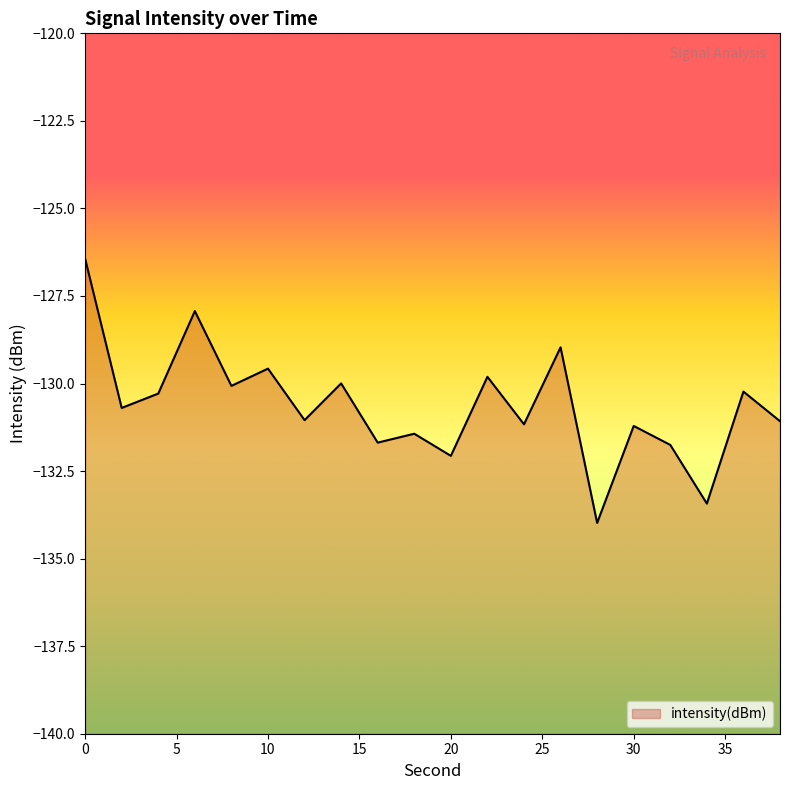

Which label corresponds to the smallest value in the chart?

28